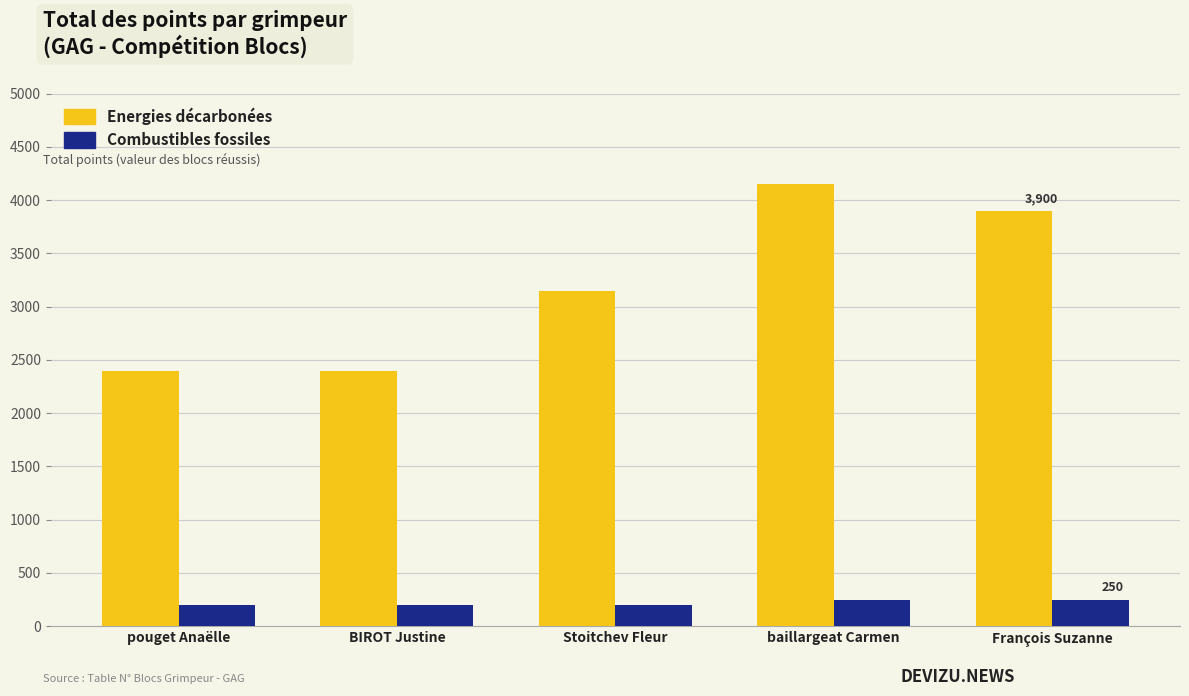

What is the highest value of the Energies décarbonées series?

4150